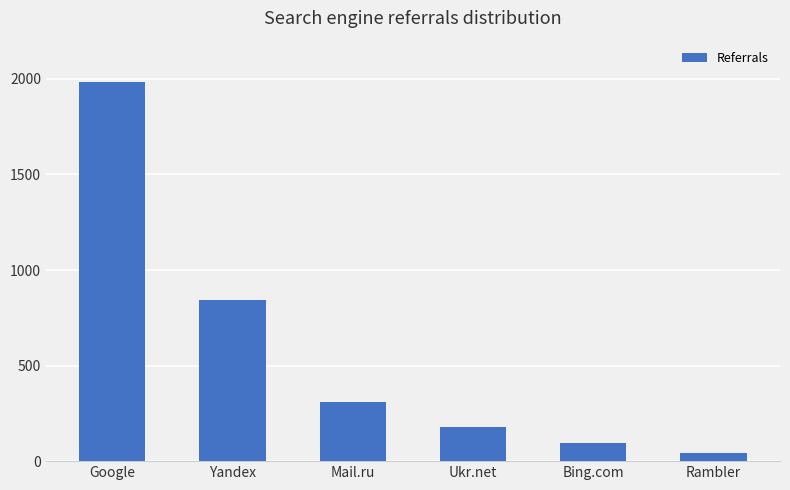

What is the maximum value shown in the chart?

1986